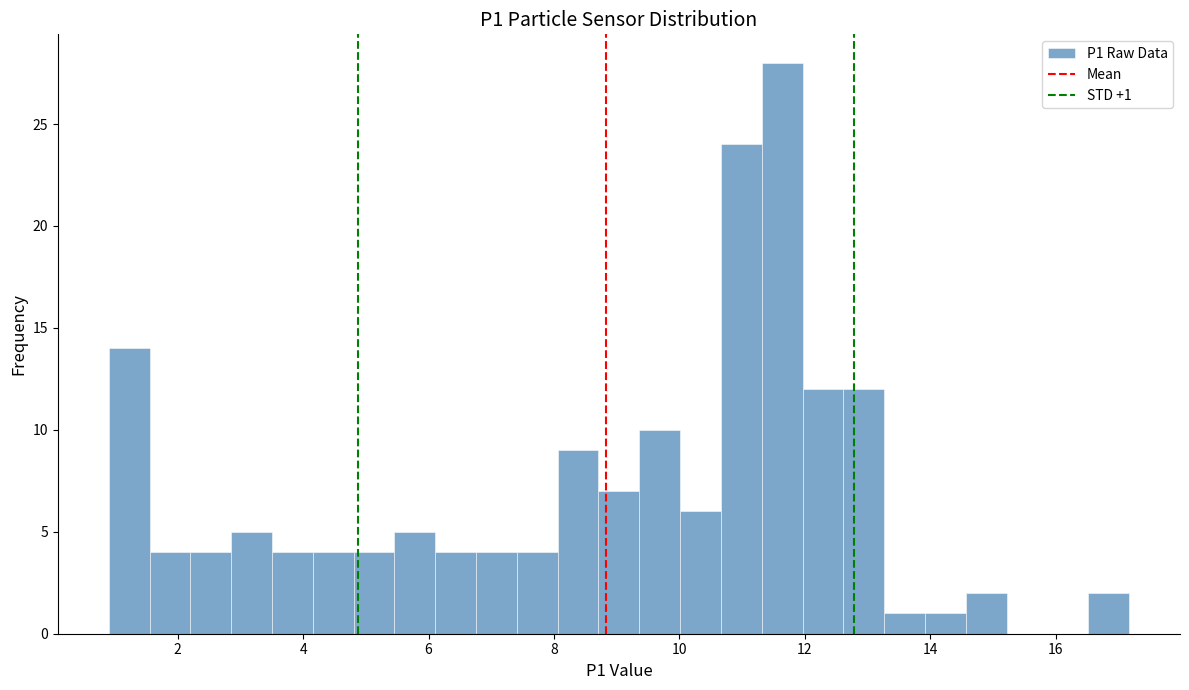

Read against the x-axis, roughly where is the centre of the tallest bar?

11.6